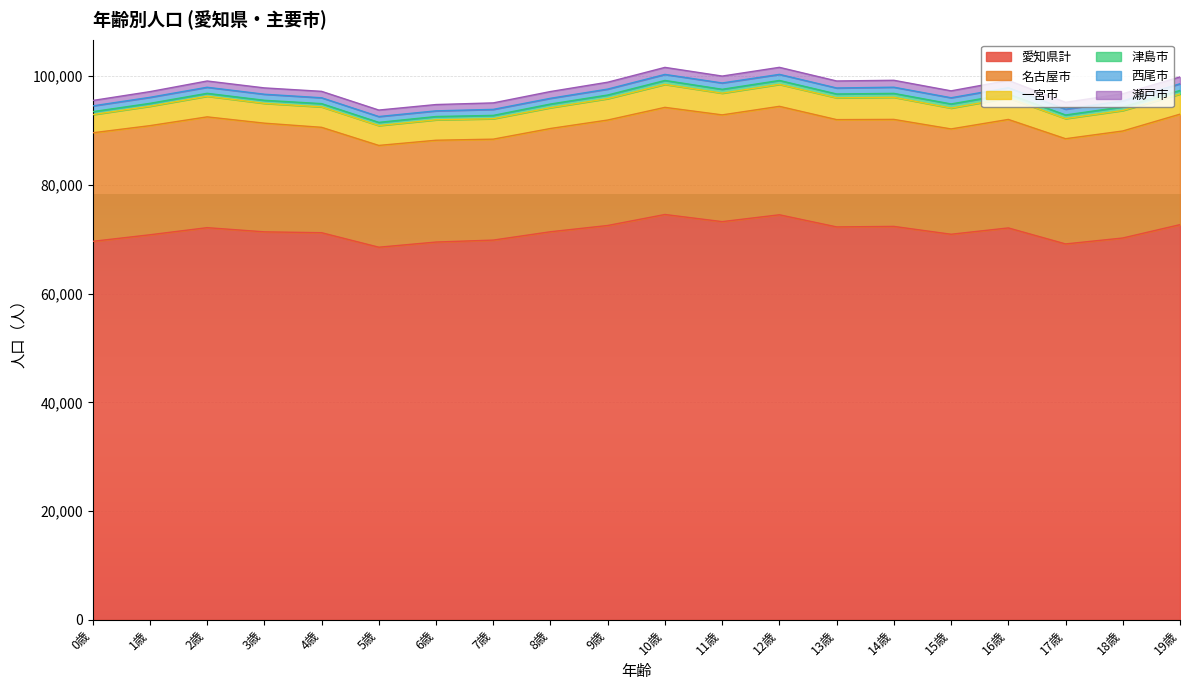

How many data points in 名古屋市 are above 19685?

9